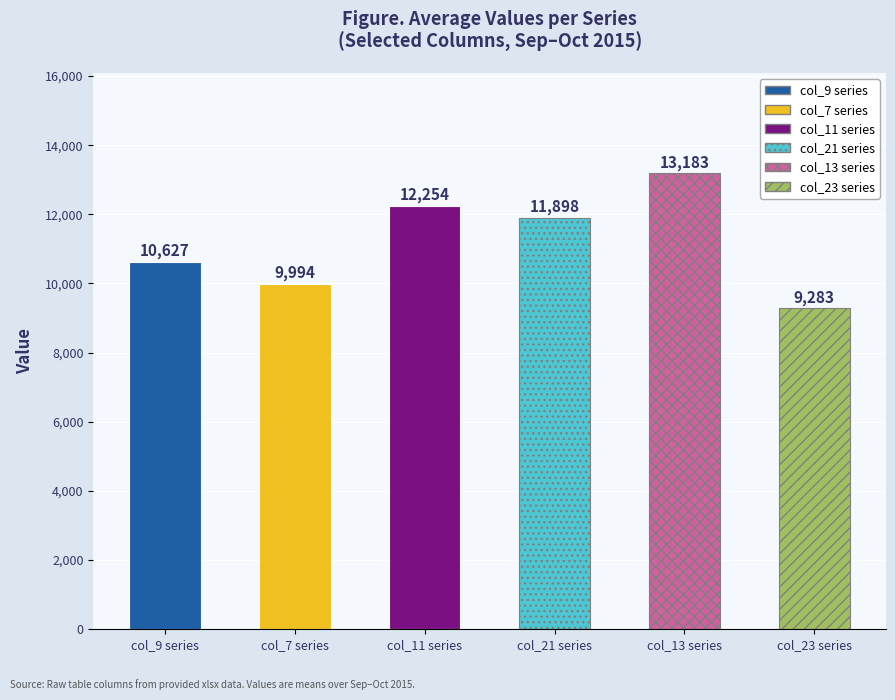

Which series has the widest spread of values?

col_21